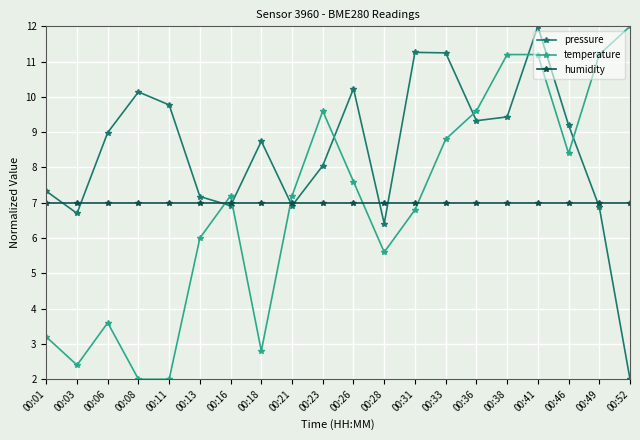

How many data points in pressure are less than 8?

8